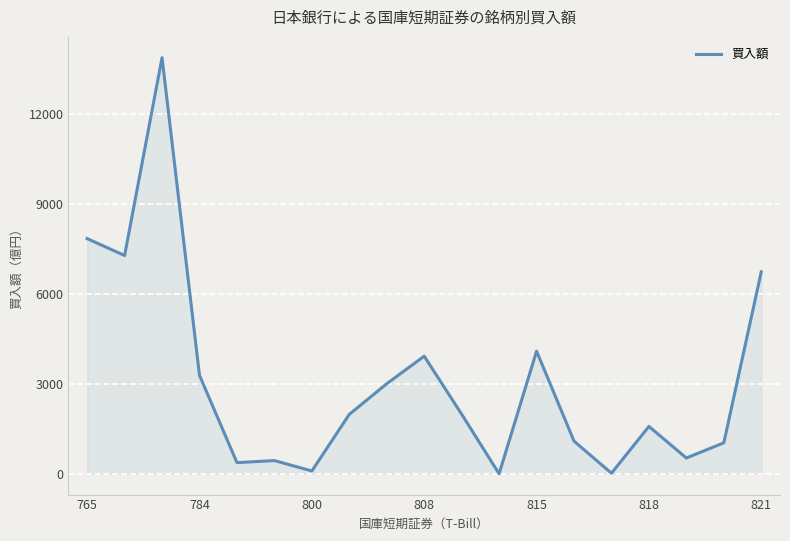

What is the maximum value shown in the chart?

13873